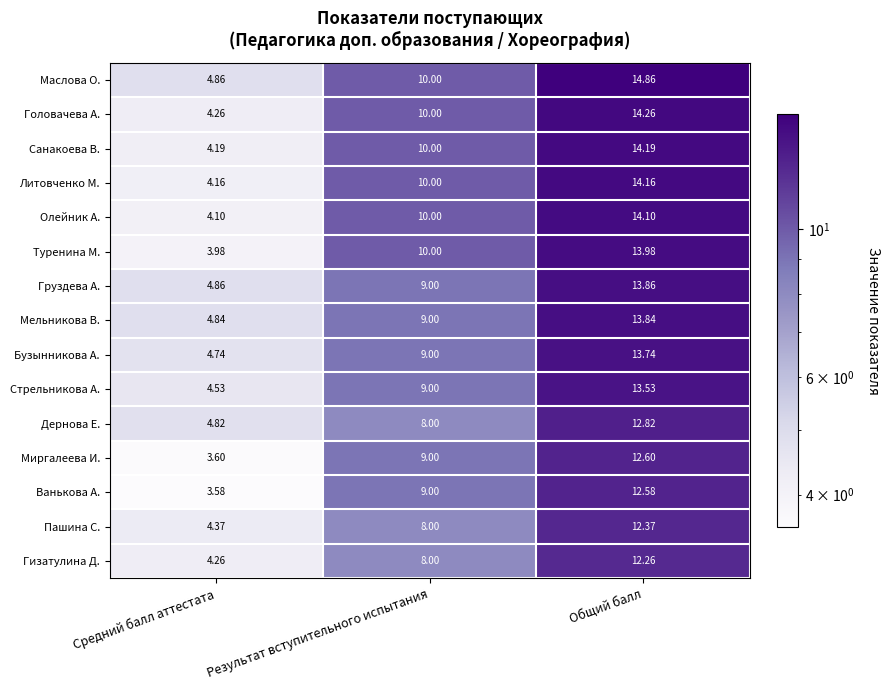

Where is Головачева А. nearest to the value 9?

Результат вступительного испытания